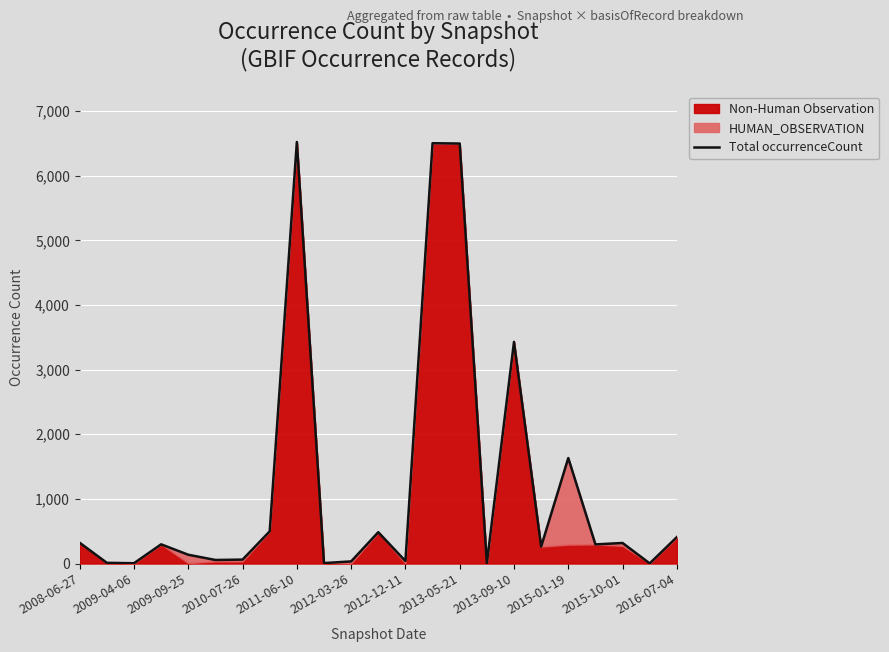

What is the sum of the values at 2009-04-06 and 13?

6513